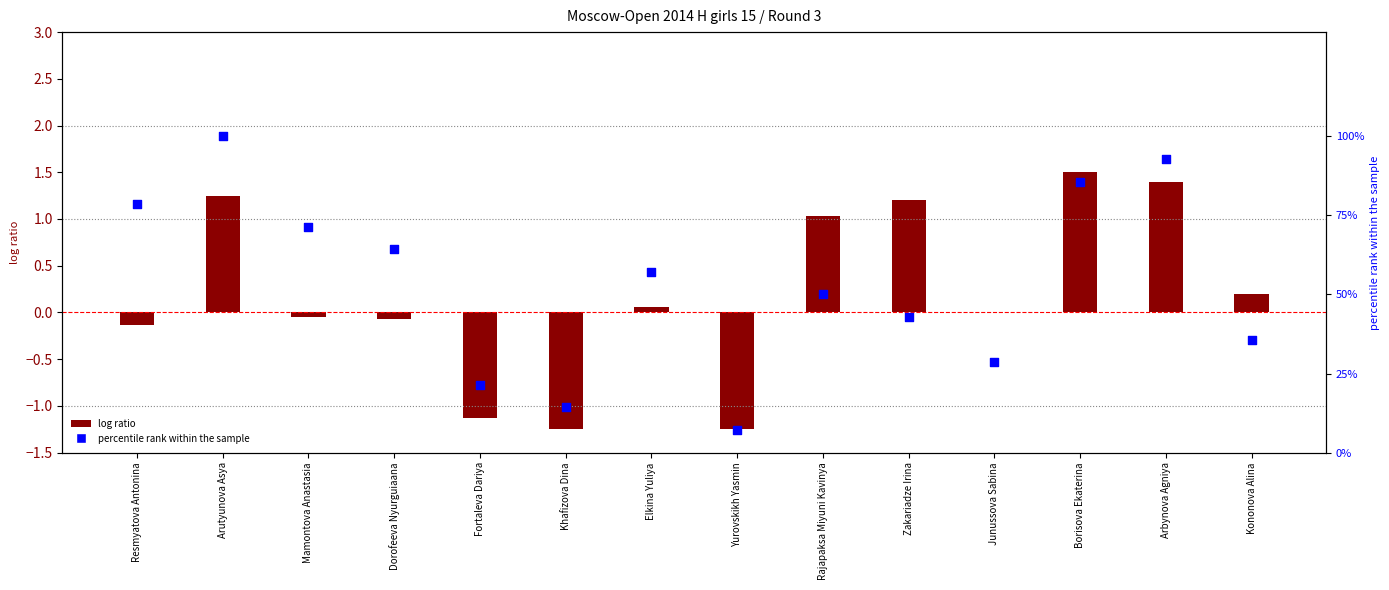

What is the change in value from Elkina Yuliya to Kononova Alina?

-21.4